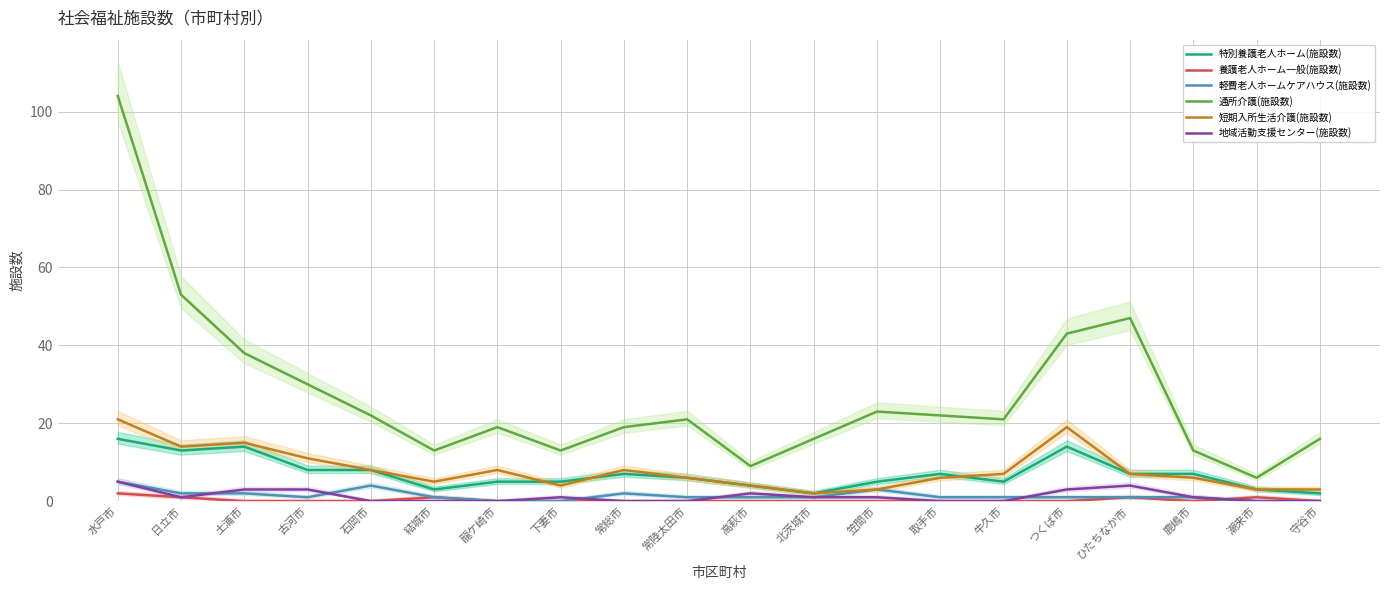

What is the difference between the maximum and minimum values in the 短期入所生活介護(施設数) series?

19